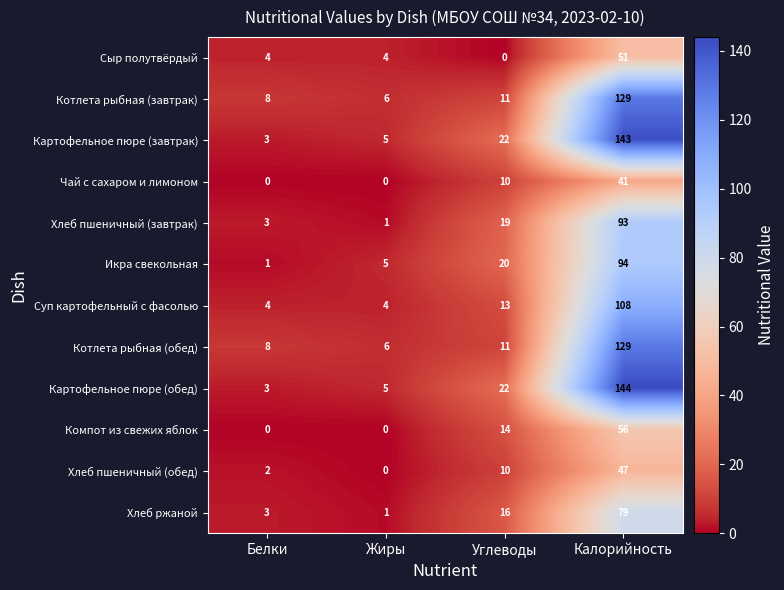

What is the spread (max minus min) of values at Жиры?

6